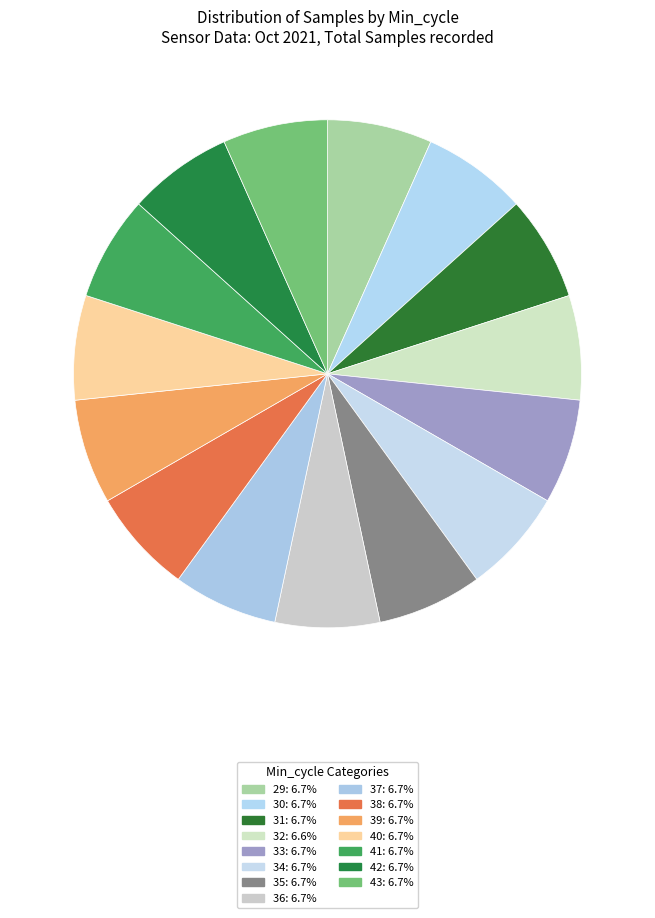

How many segments does this pie chart have?

15